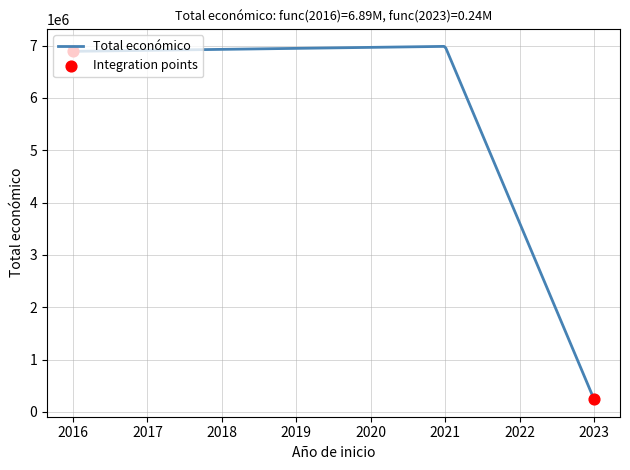

What is the greatest value displayed?

6986023.8